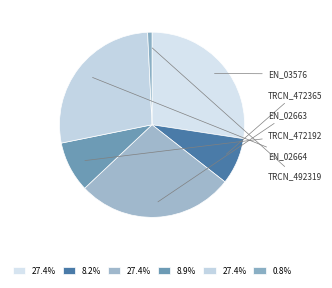

How many segments does this pie chart have?

6